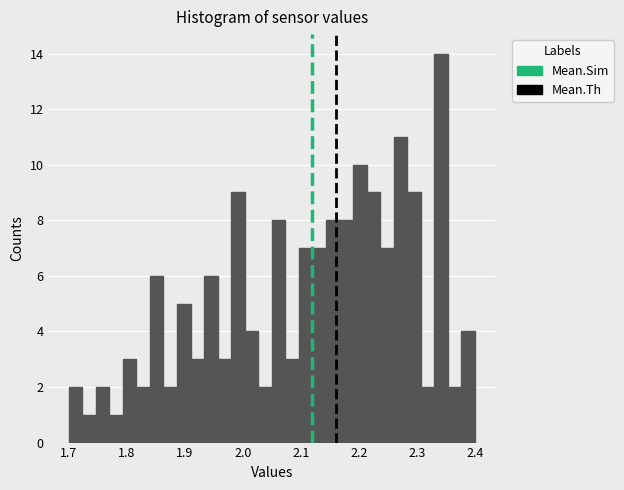

Around what value on the x-axis is the tallest bar? Give the approximate position of its centre, as read against the axis.

2.34